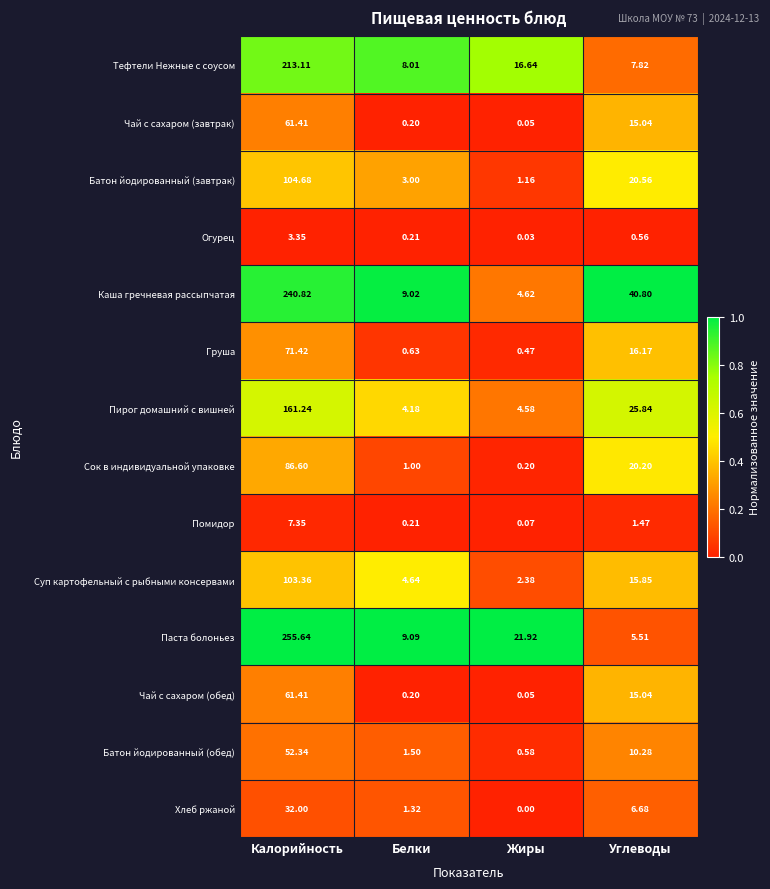

Which series has the largest total across all categories?

Каша гречневая рассыпчатая